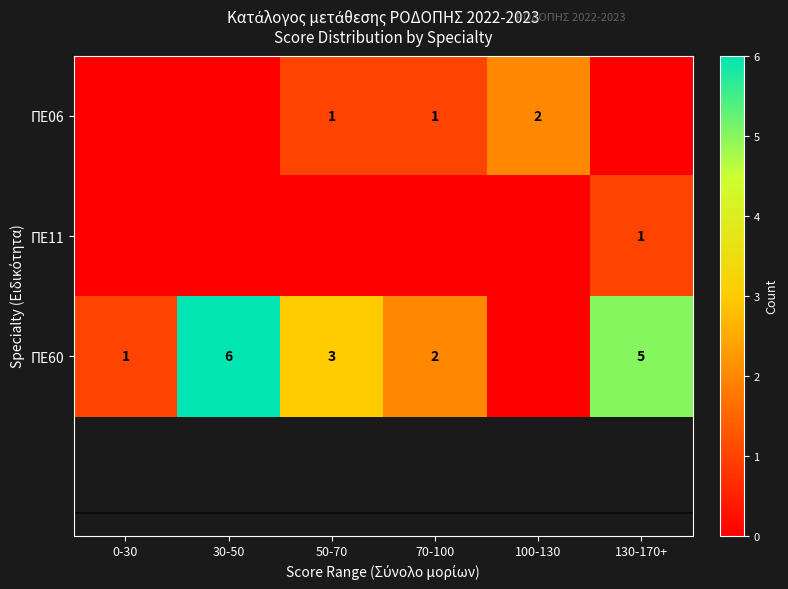

What is the sum of the ΠΕ60 values at 70-100 and 30-50?

8